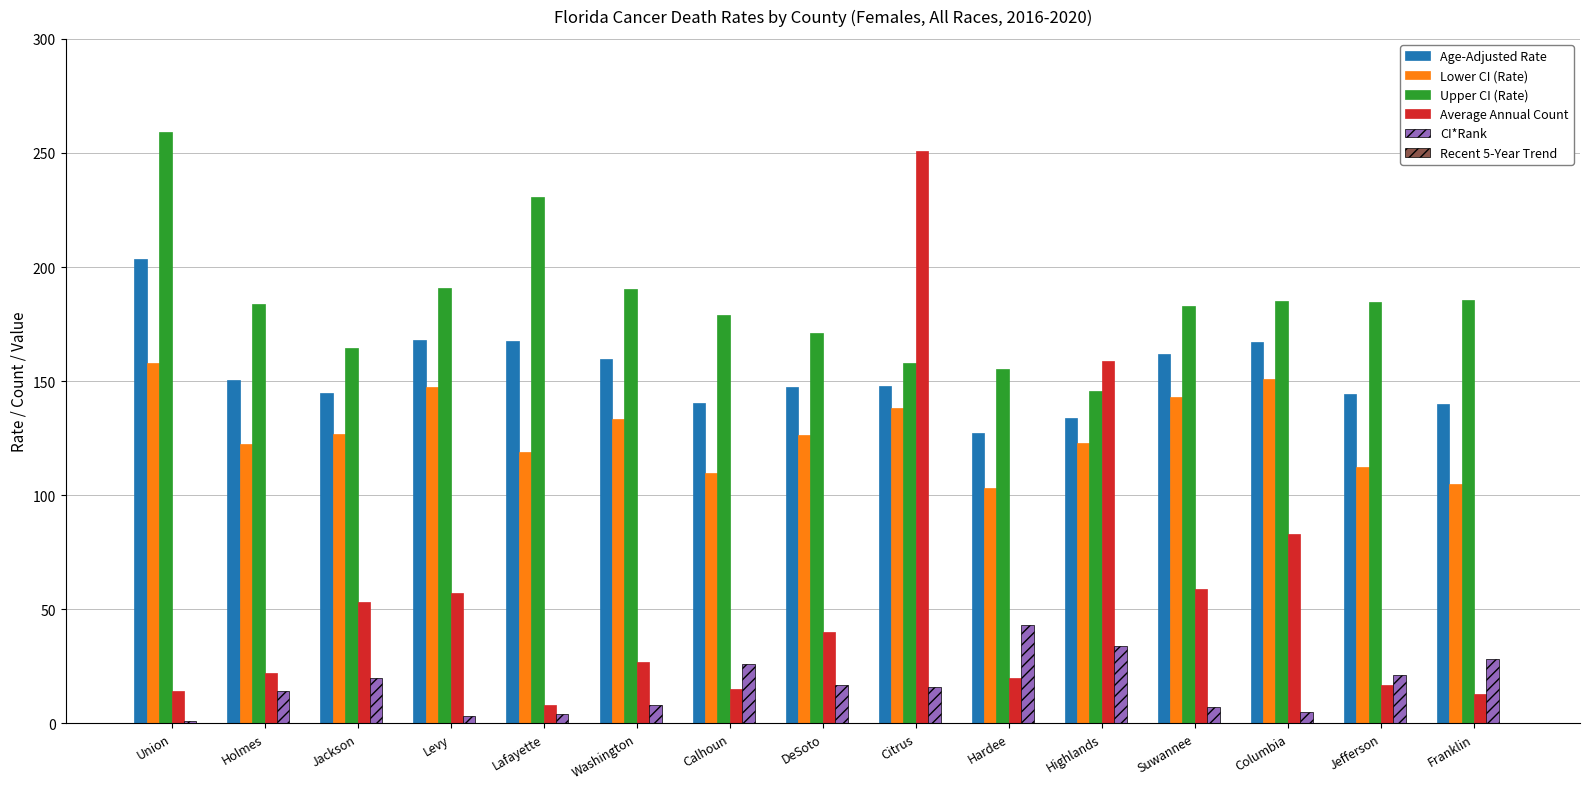

Where does the Age-Adjusted Rate series first go above 147?

Union